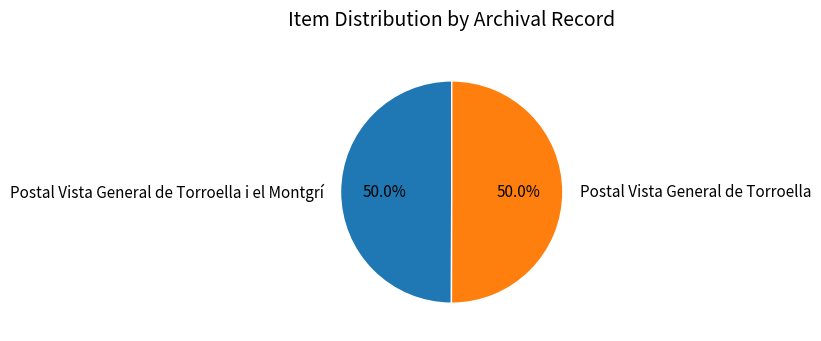

What is the ratio of the value at Postal Vista General de Torroella to the value at Postal Vista General de Torroella i el Montgrí?

1.0